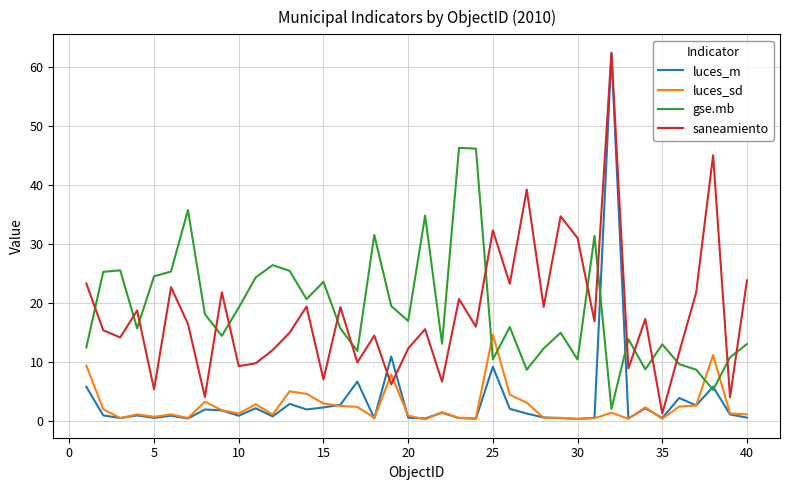

Which series has the largest range (max minus min)?

luces_m